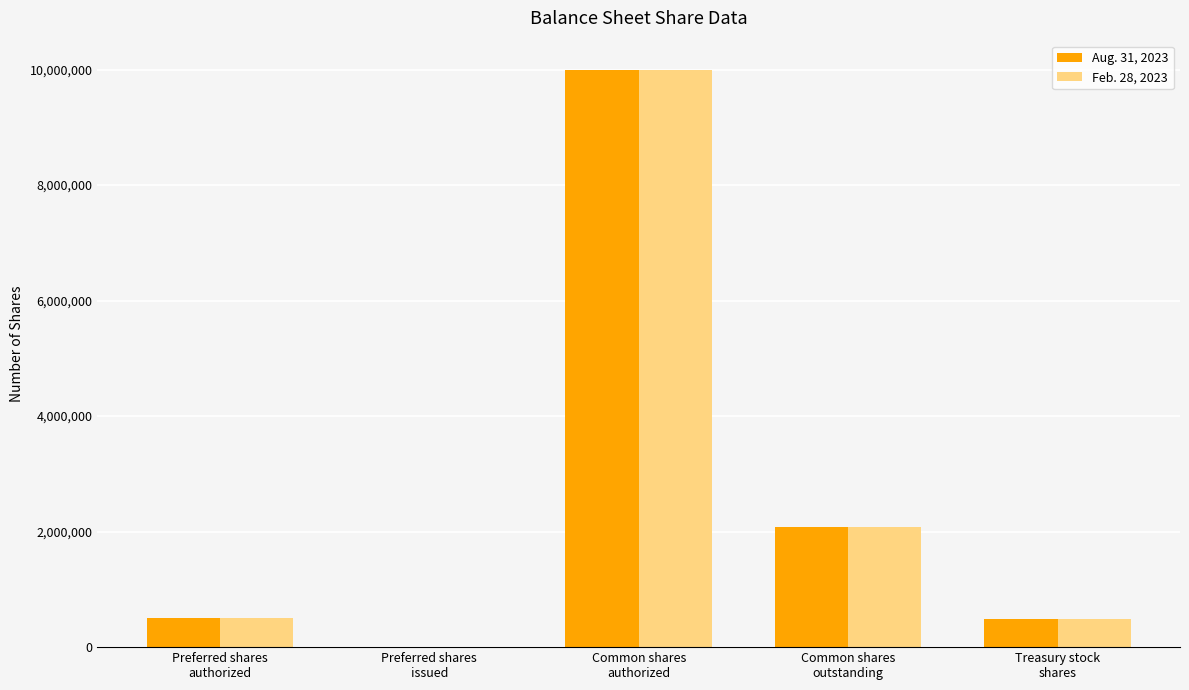

Count the number of data series in this chart.

2